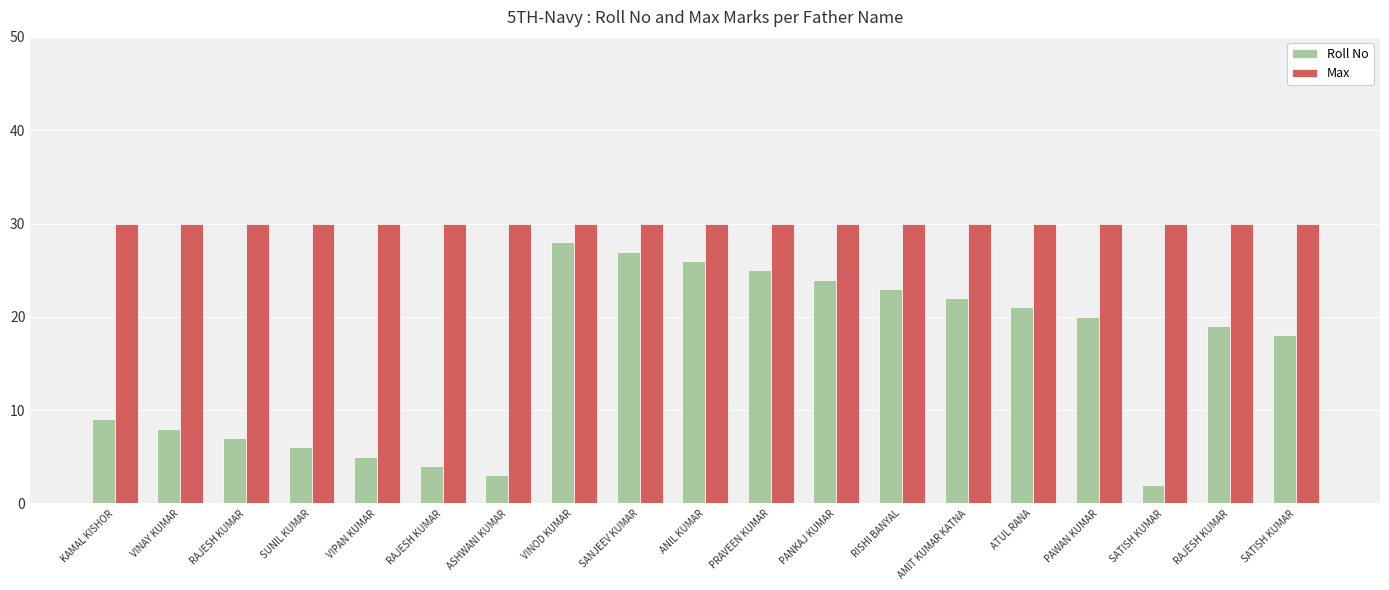

Are the bars grouped side by side (vs. stacked)?

Yes